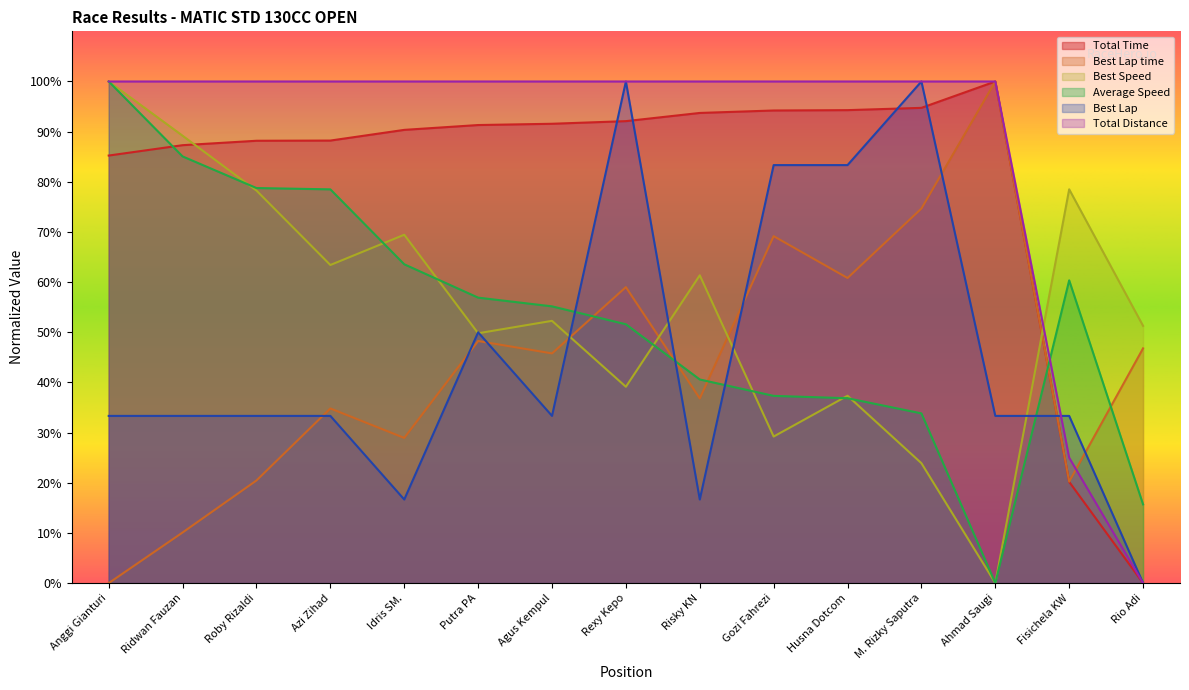

Rank the series by their maximum value, from highest to lowest.

Best Speed, Total Time, Best Lap time, Average Speed, Best Lap, Total Distance